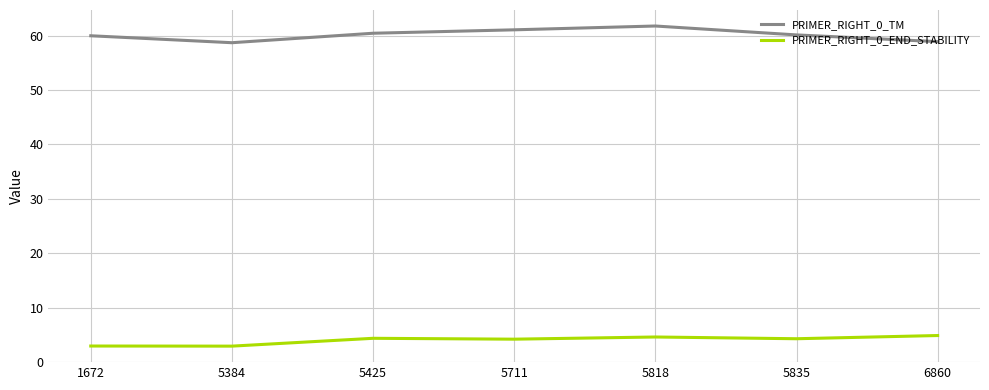

True or false: PRIMER_RIGHT_0_END_STABILITY and PRIMER_RIGHT_0_TM cross at least once.

False